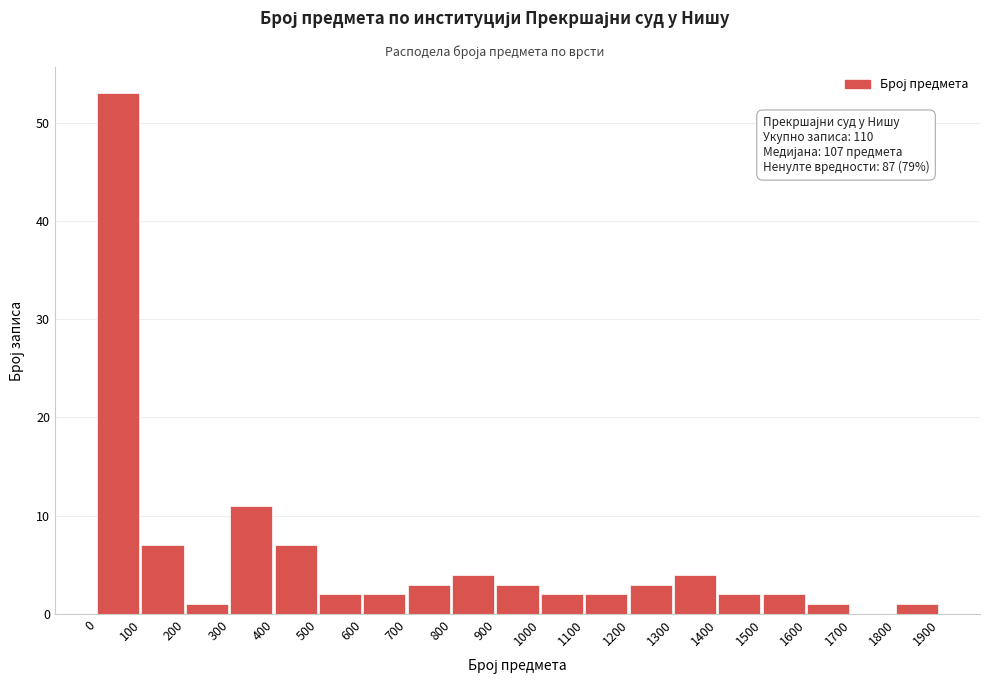

Which range on the x-axis has the tallest bar?

0 to 100